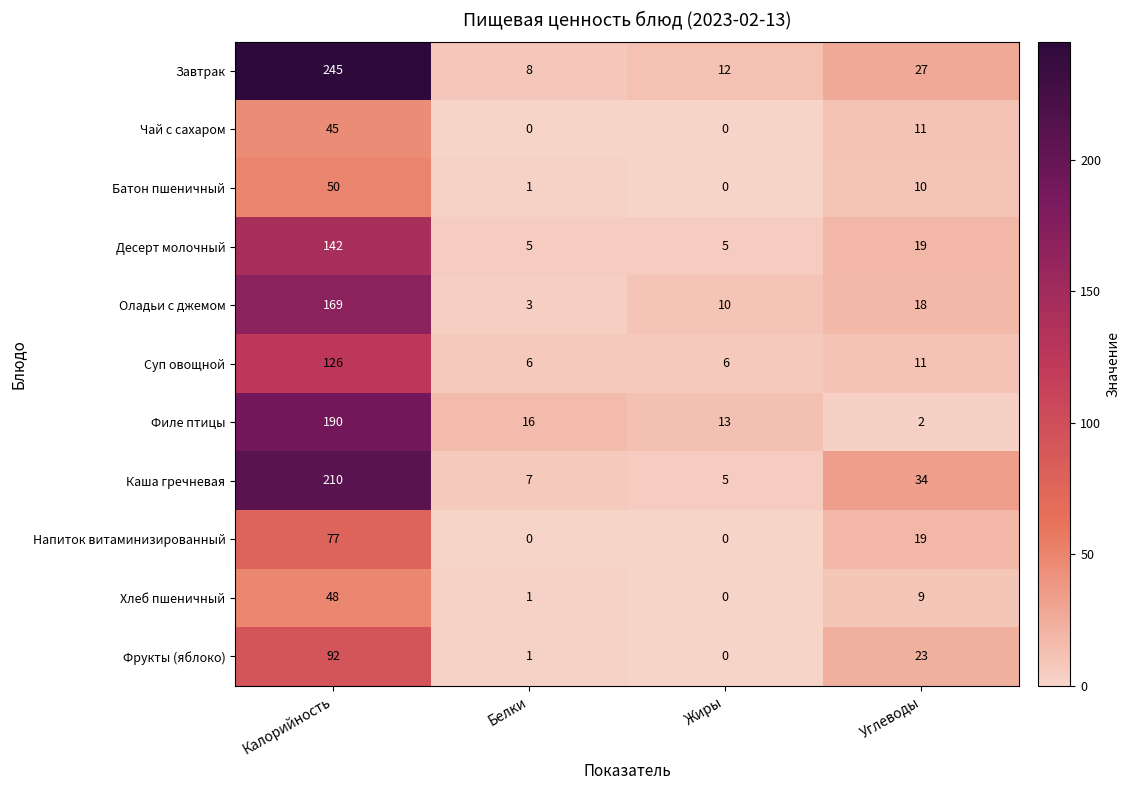

True or false: Филе птицы has a value of 13 at Жиры.

True